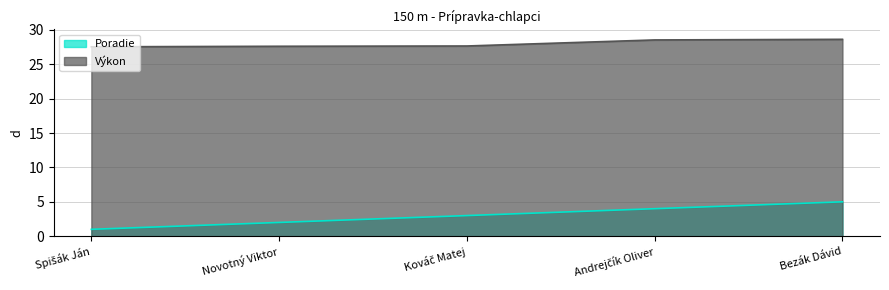

True or false: Poradie has more than 2 interior local peaks.

False